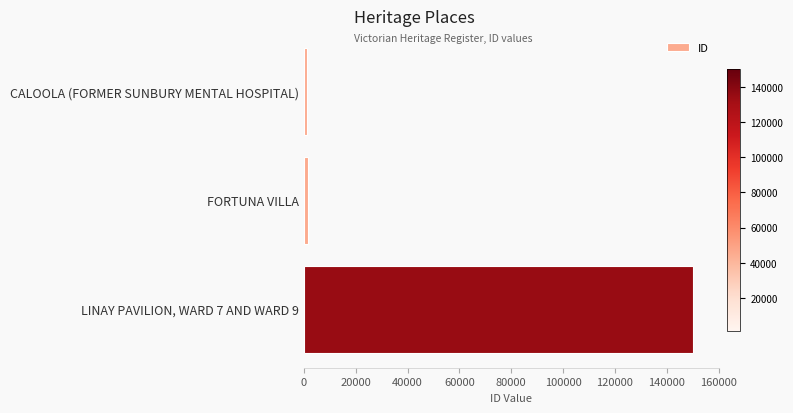

Is it true that the value at LINAY PAVILION, WARD 7 AND WARD 9 is 149928?

True